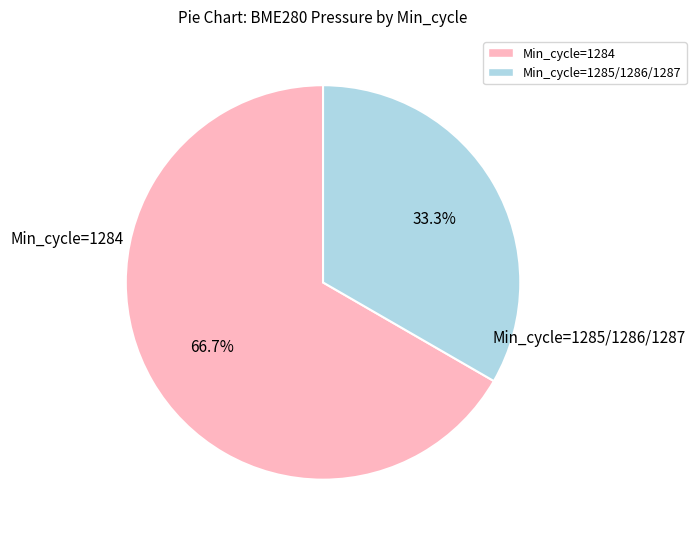

Is there a majority slice in this chart?

Yes